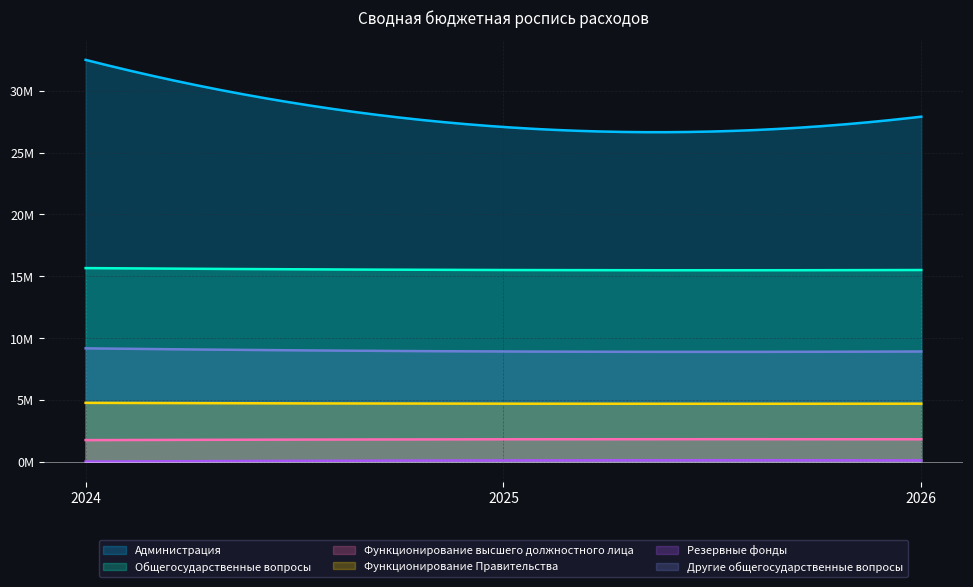

Does the chart display data point markers on the line(s)?

No